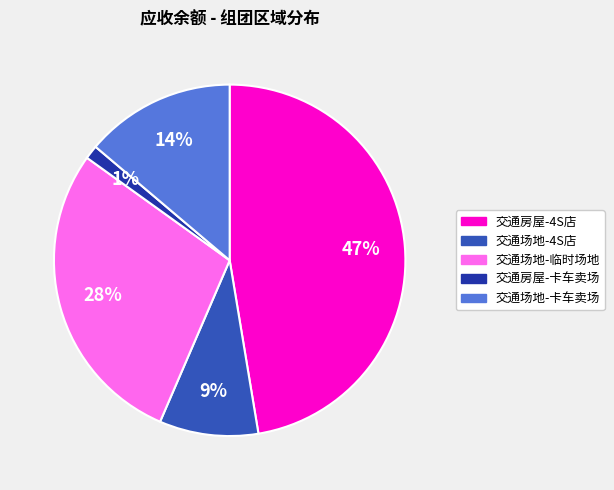

How many segments does this pie chart have?

5